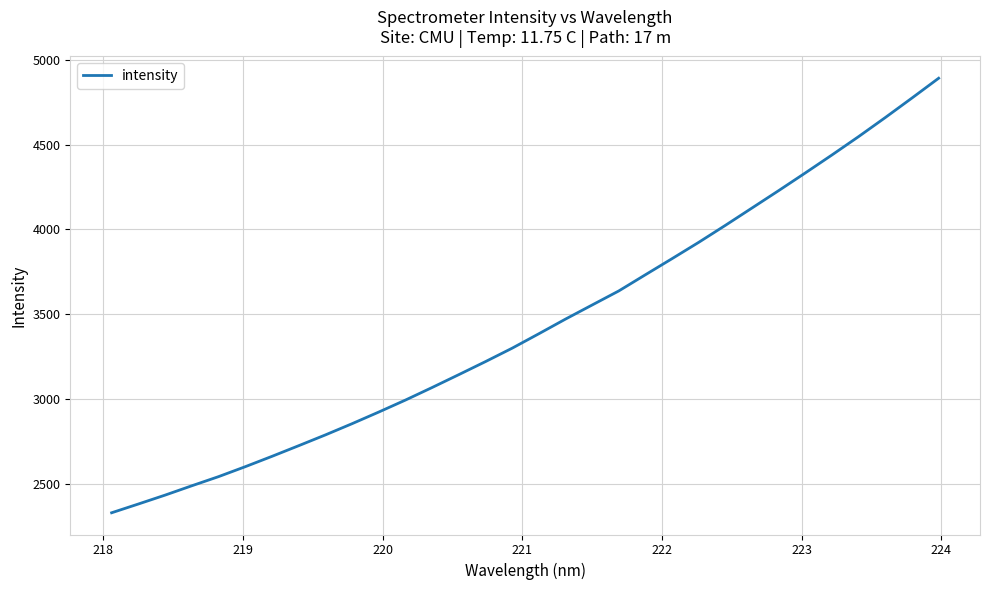

What is the difference between the maximum and minimum values?

2560.0